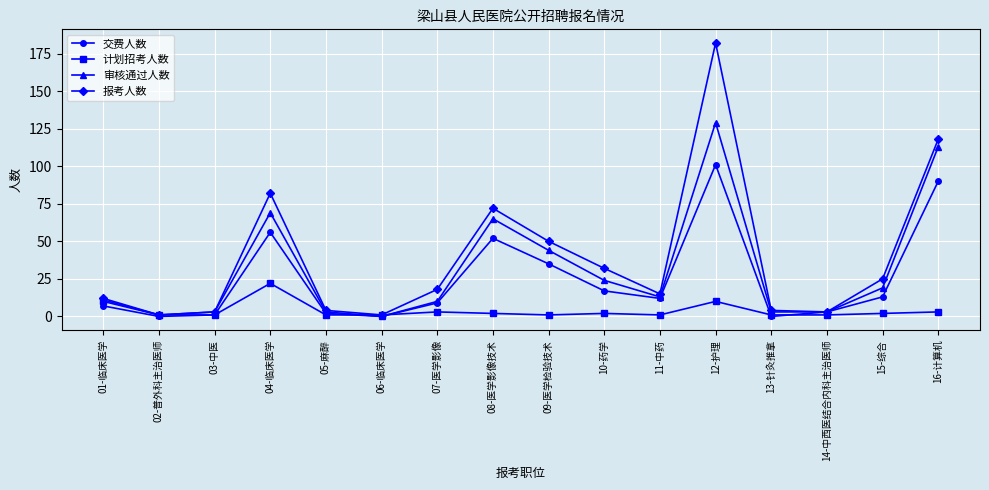

At which category does 报考人数 reach its first local peak?

04-临床医学